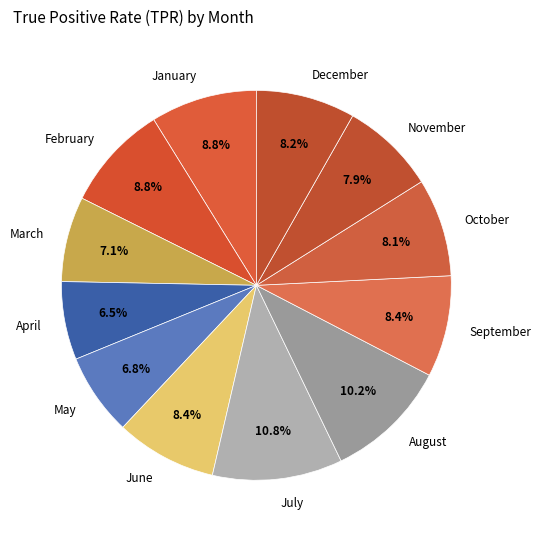

True or false: February accounts for 17% of the total.

False